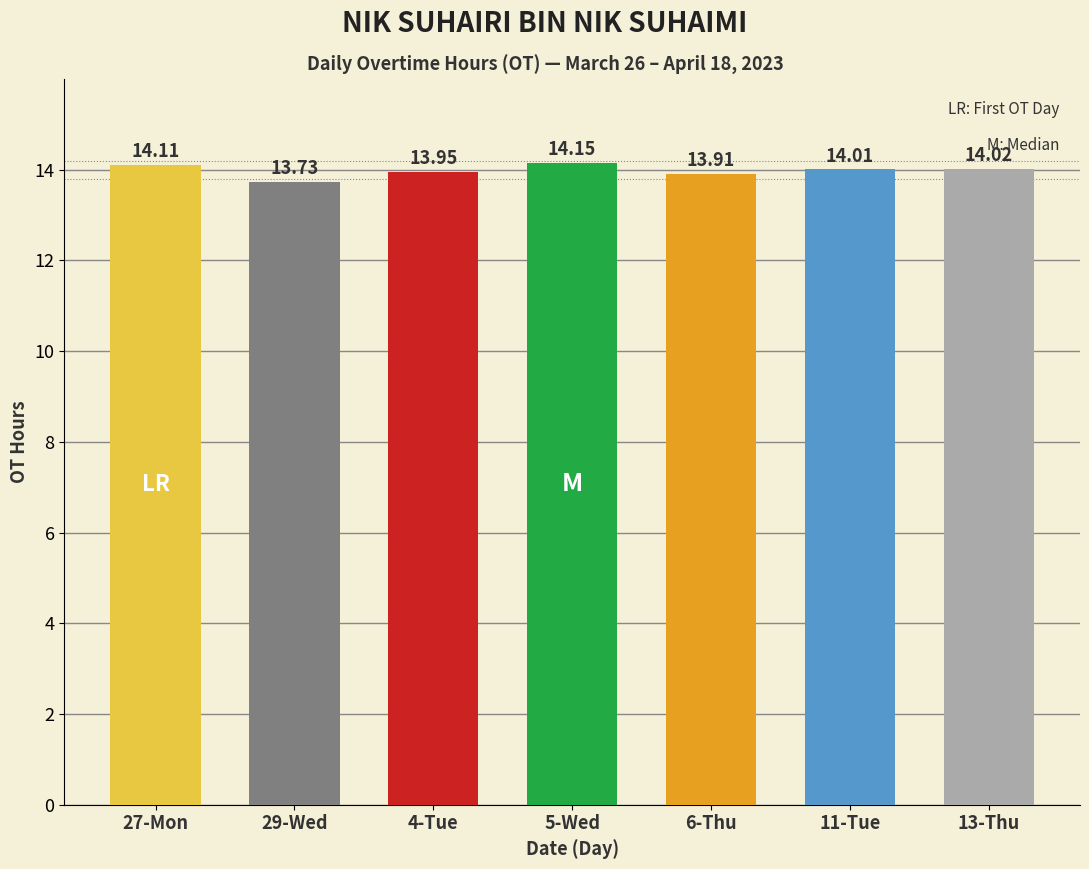

How many values are below 14?

3